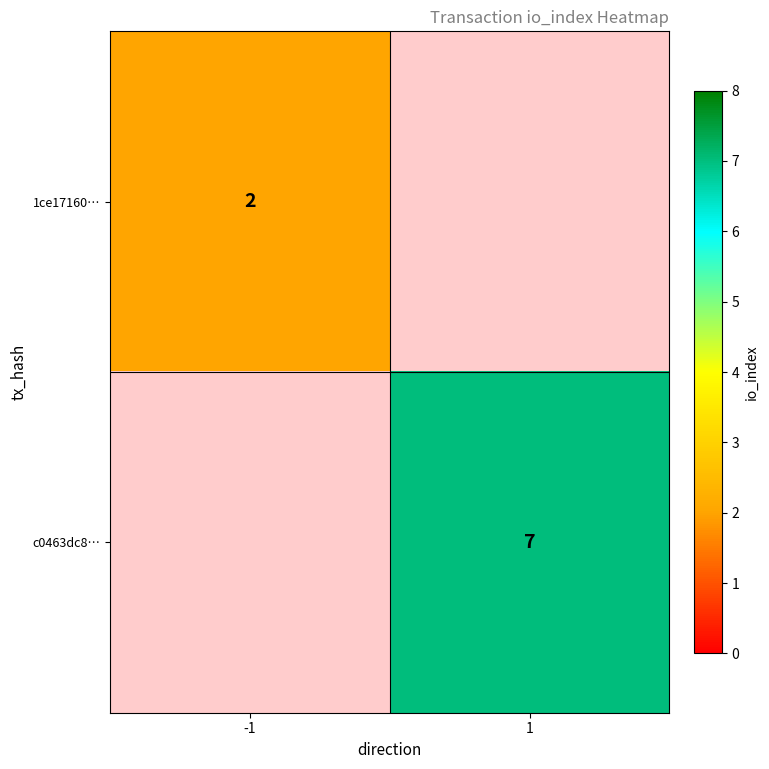

The value of c0463dc8… at 1 is 2. True or false?

False